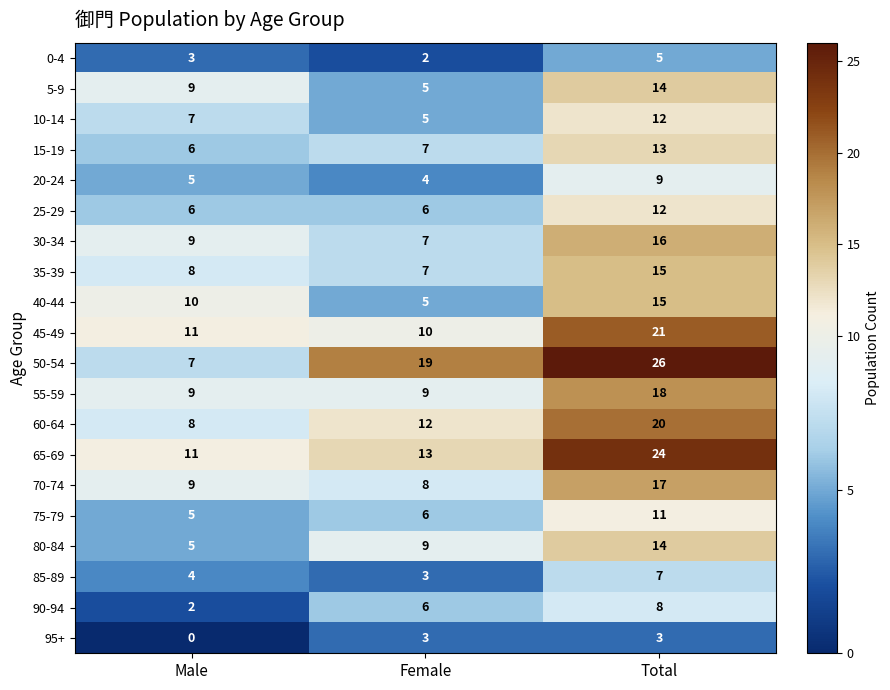

What is the difference between the maximum and minimum values in the 10-14 series?

7